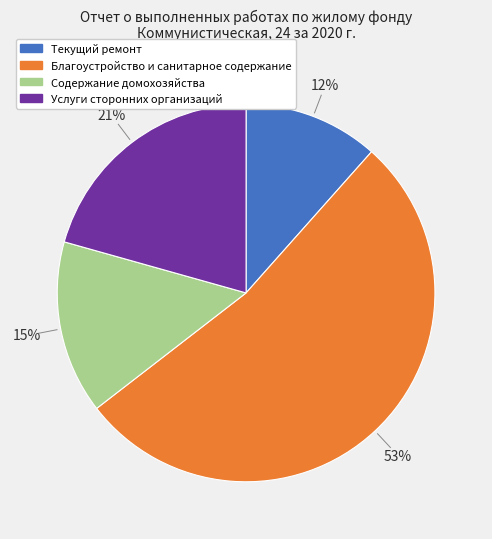

Is it true that Услуги сторонних организаций is 29% of the pie?

False